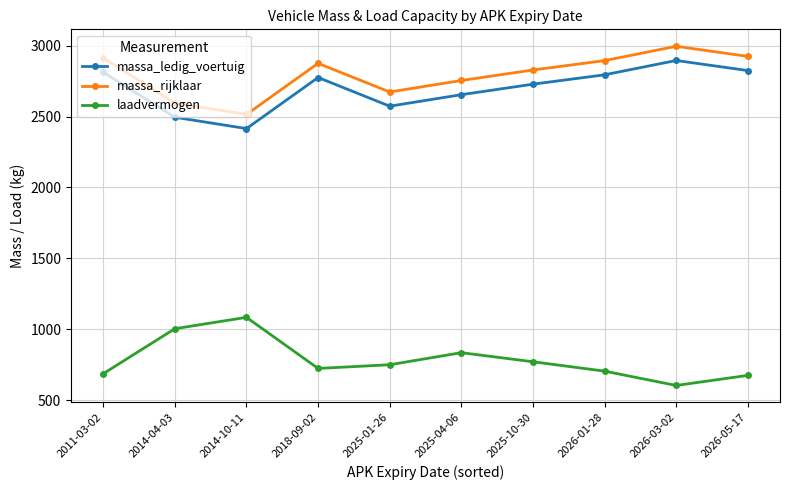

True or false: massa_ledig_voertuig and laadvermogen cross at least once.

False